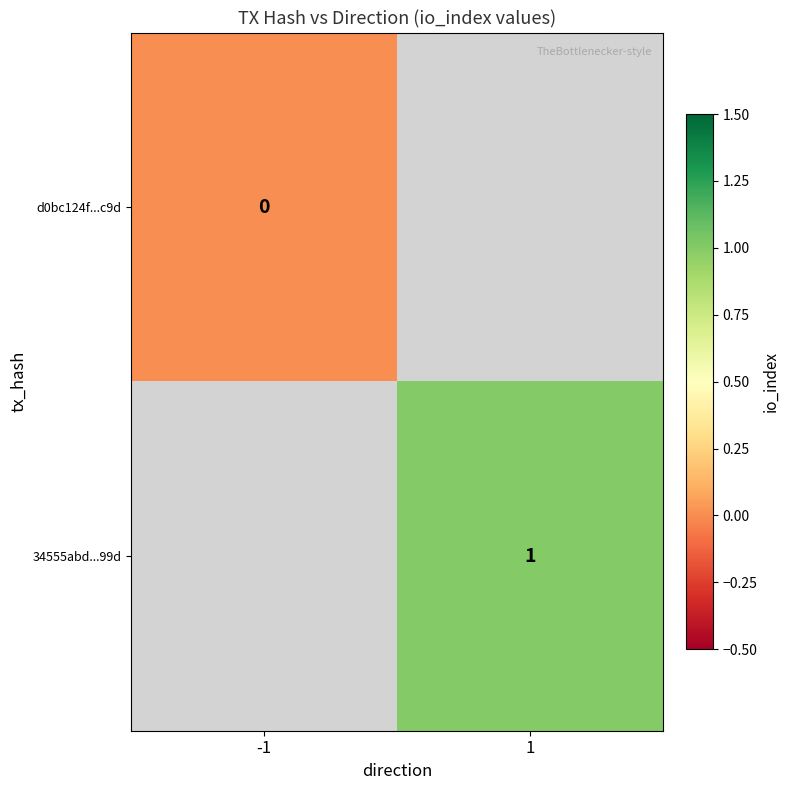

Is it true that 34555abd...99d equals 2 at 1?

False